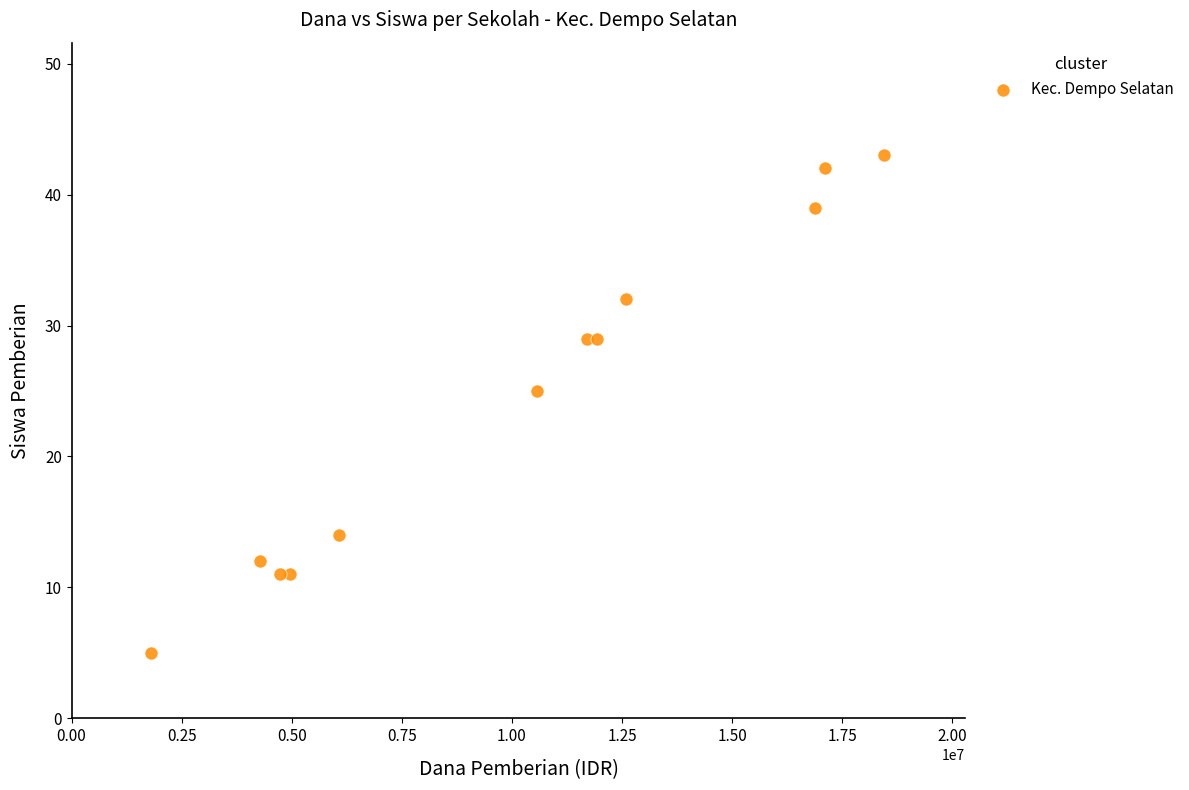

What is the range of Y values (max minus min)?

38